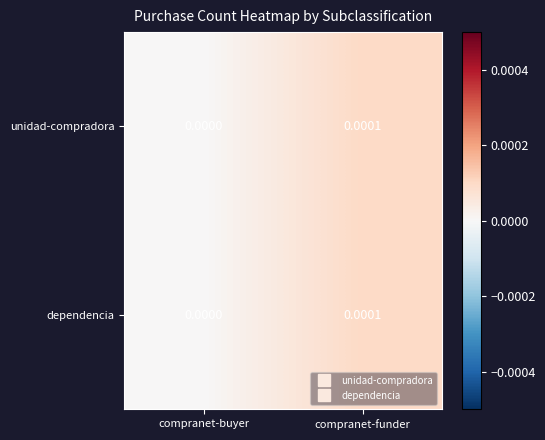

Rank the categories by dependencia value from highest to lowest.

compranet-funder, compranet-buyer